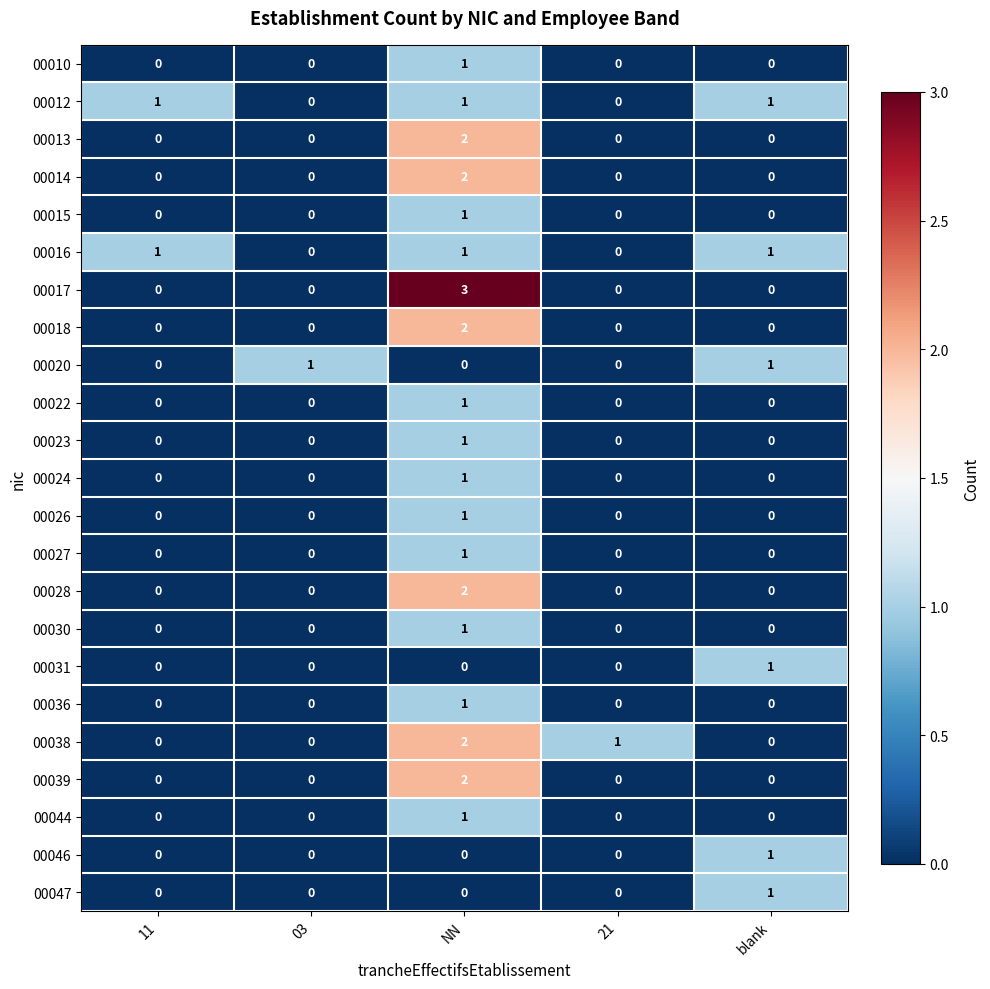

How many categories are shown in the chart?

5